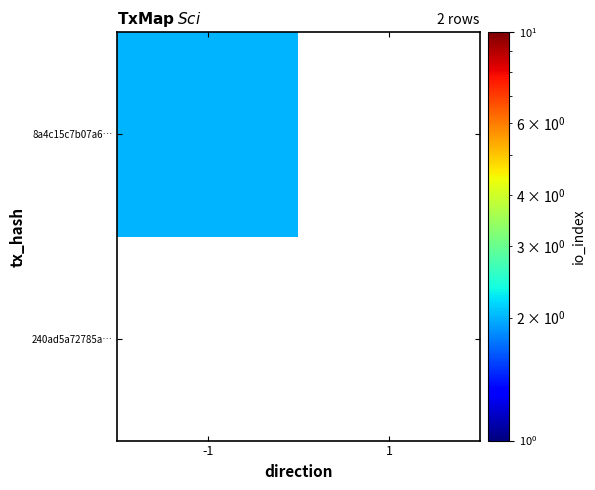

How many distinct data groups are displayed?

2